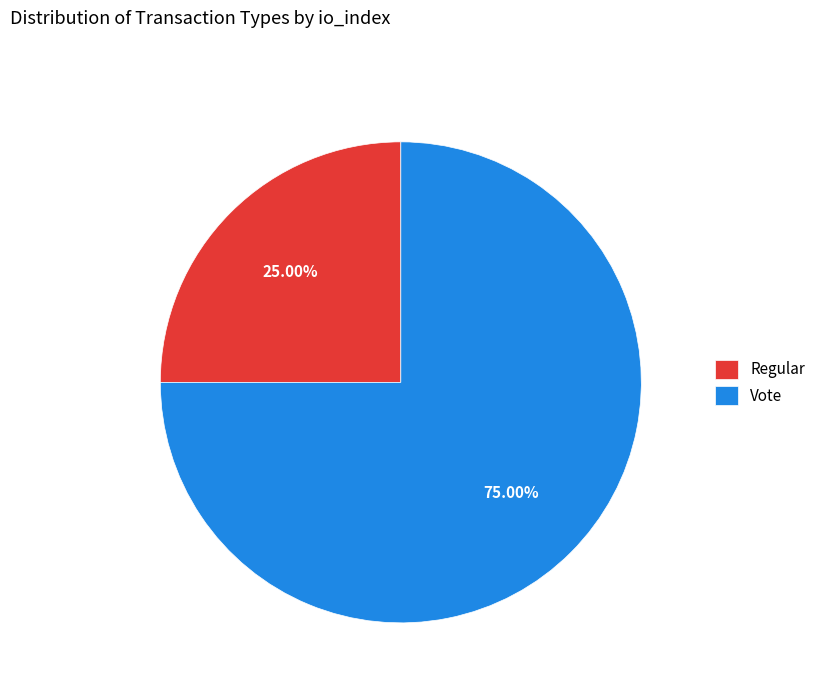

Rank the categories by value from lowest to highest.

Regular, Vote